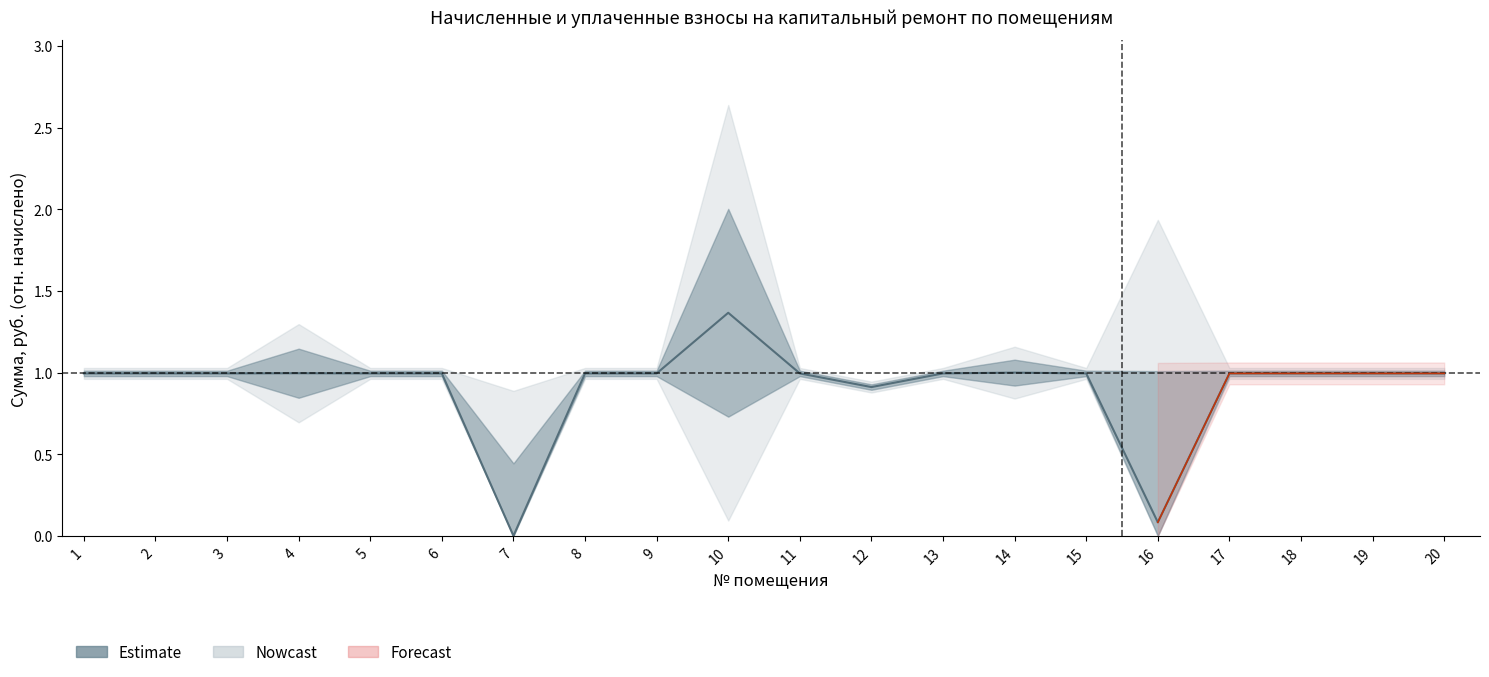

How many interior local valleys (lower than both neighbors) does the data have?

6